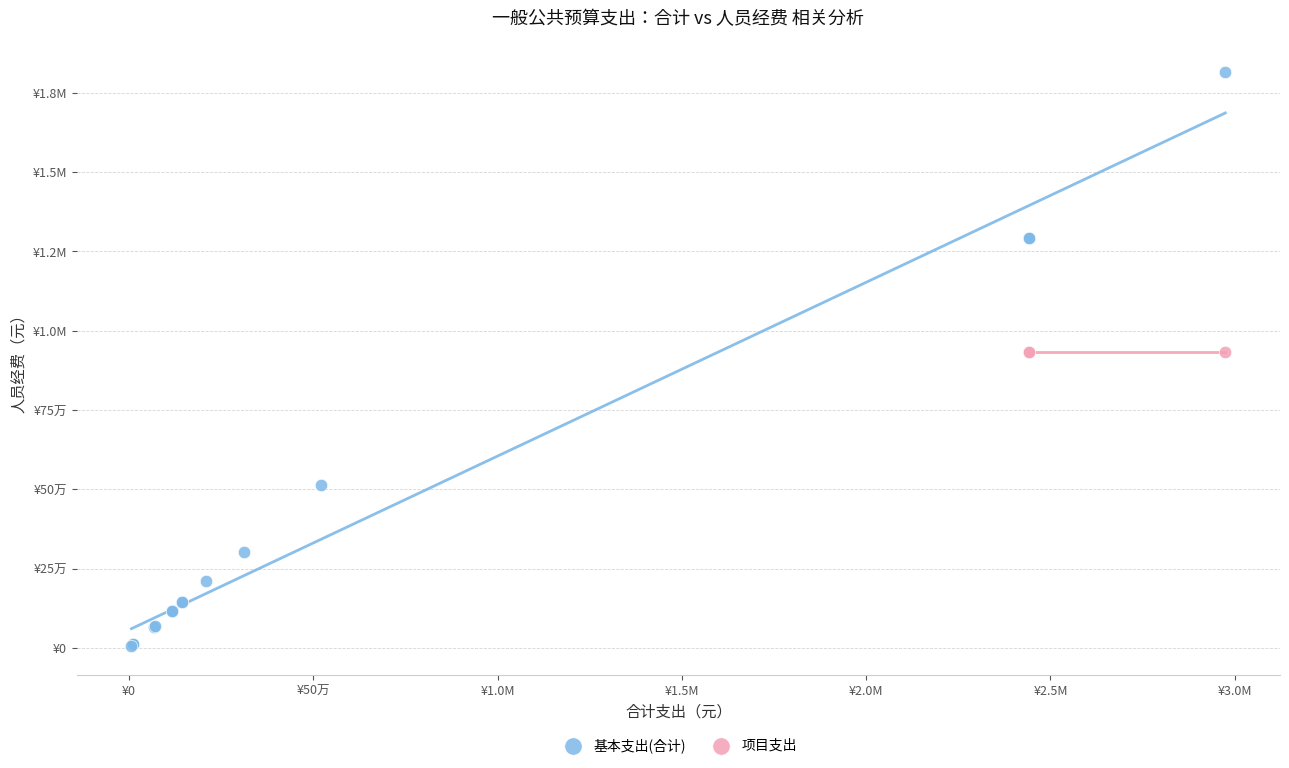

What are all the series names shown in the legend?

基本支出(合计), 项目支出